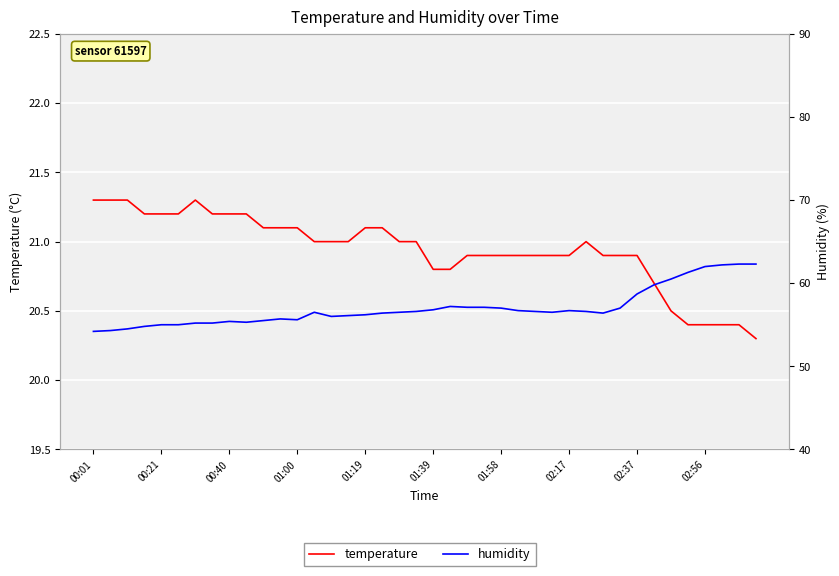

What value does the temperature series have at 17?

21.1